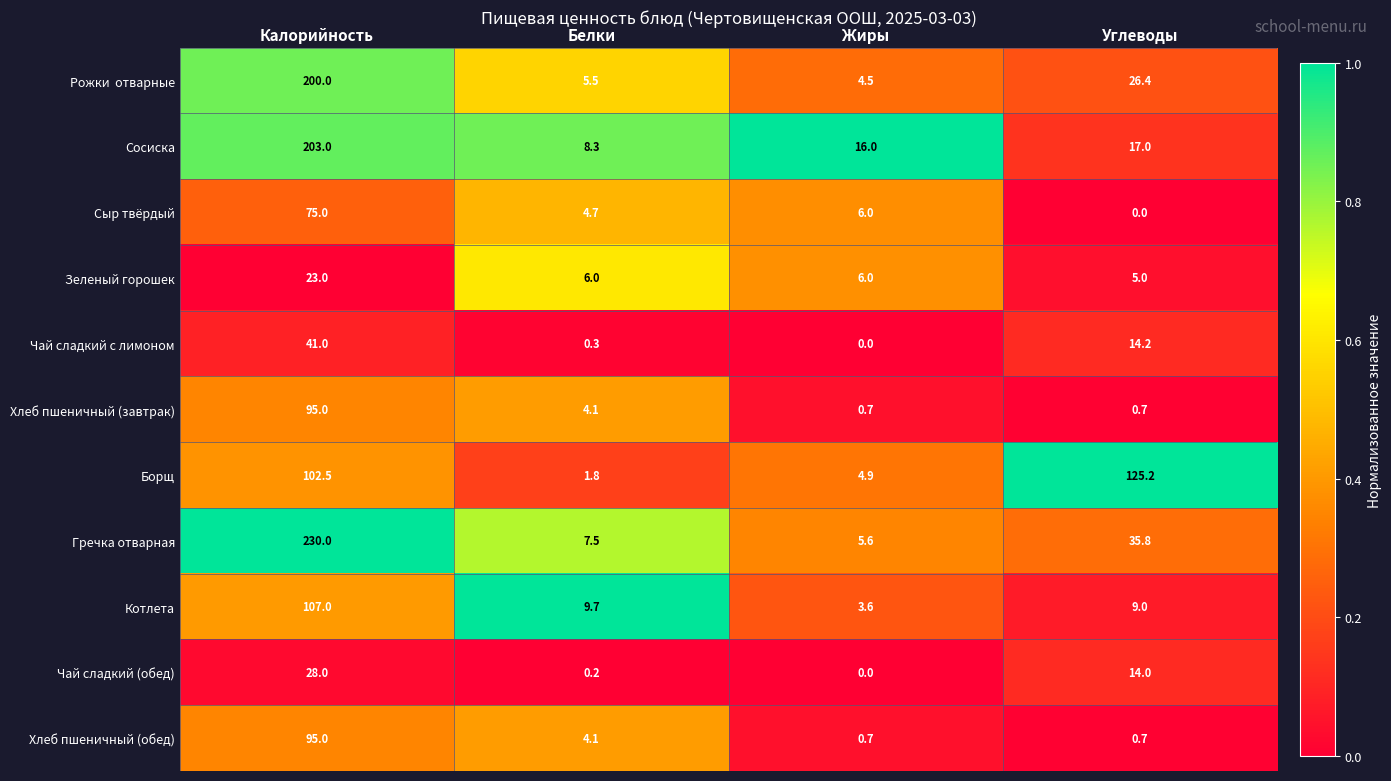

True or false: Чай сладкий (обед) has a value of 28.0 at Калорийность.

True